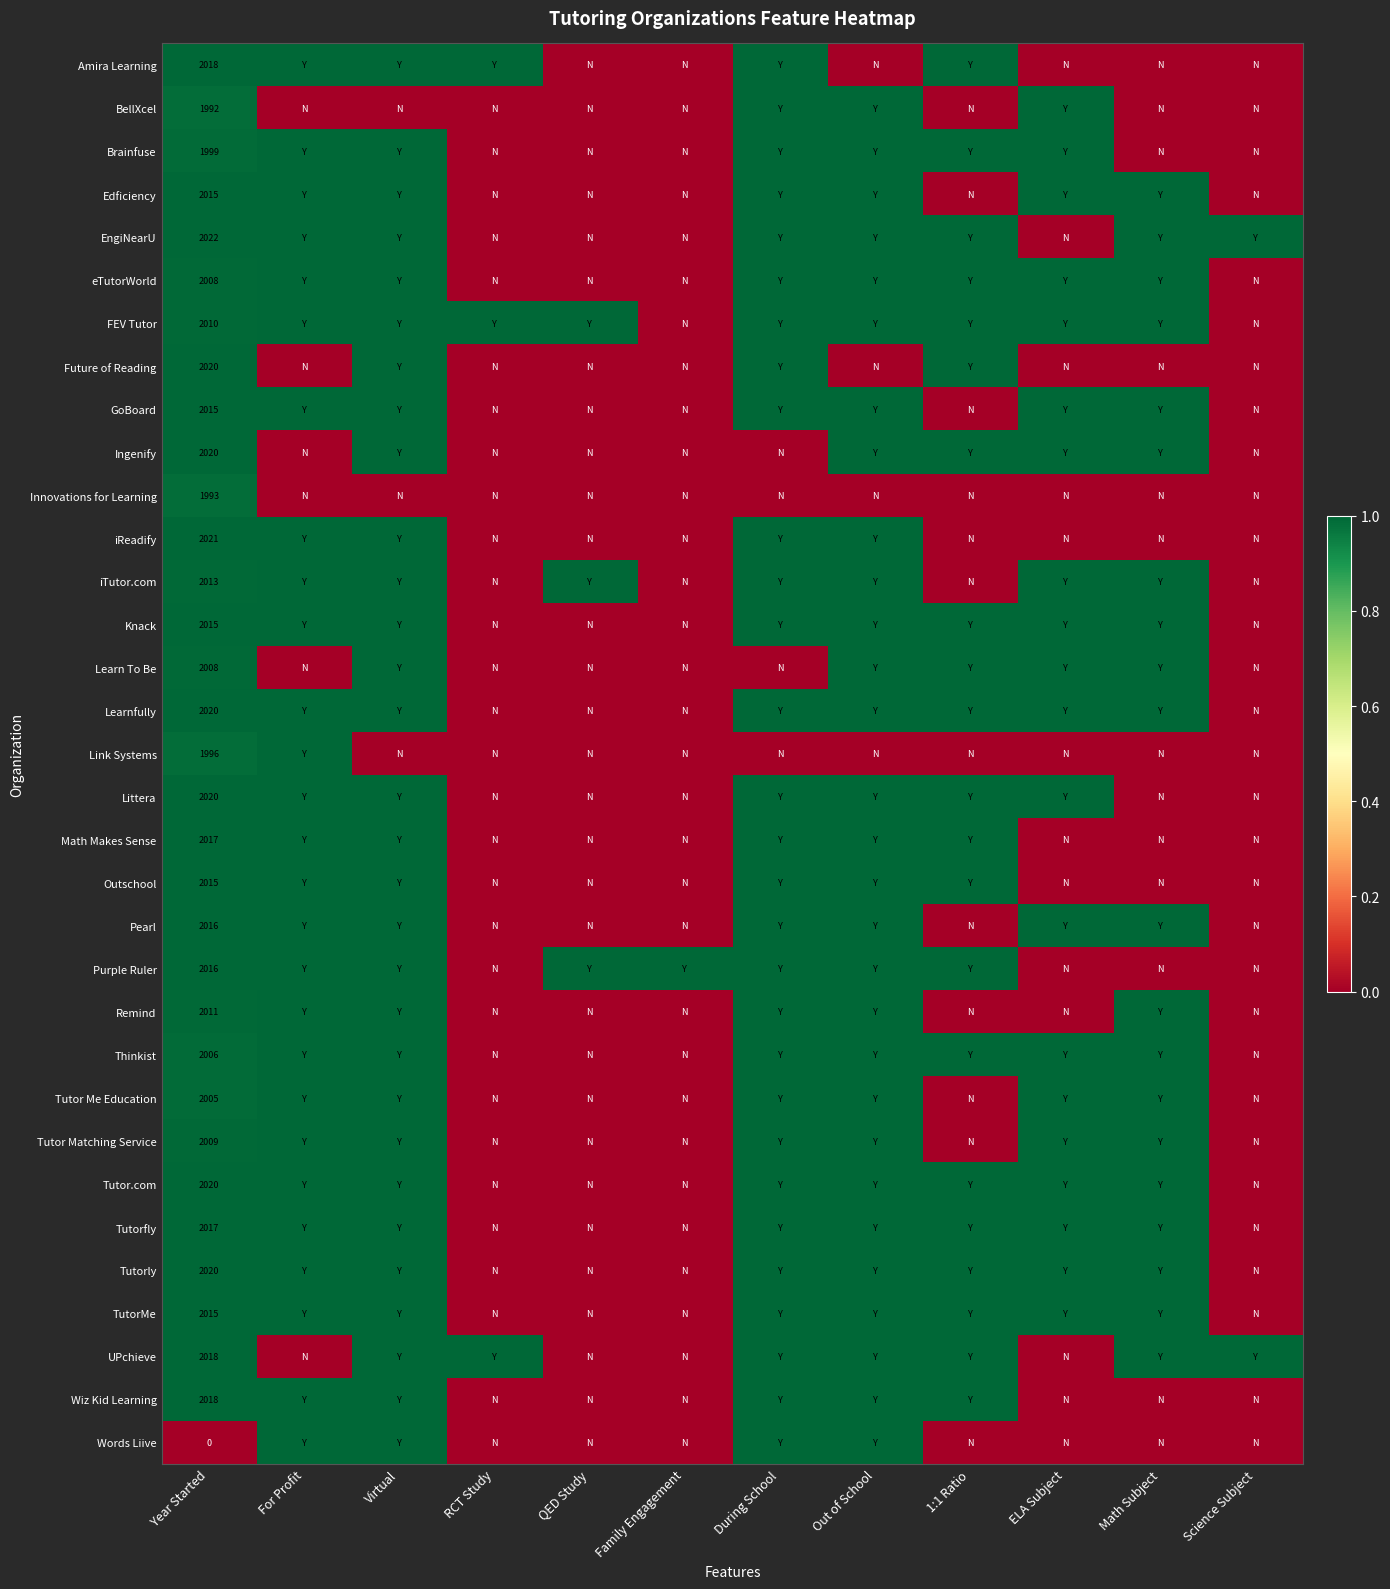

How many series are shown in this chart?

33